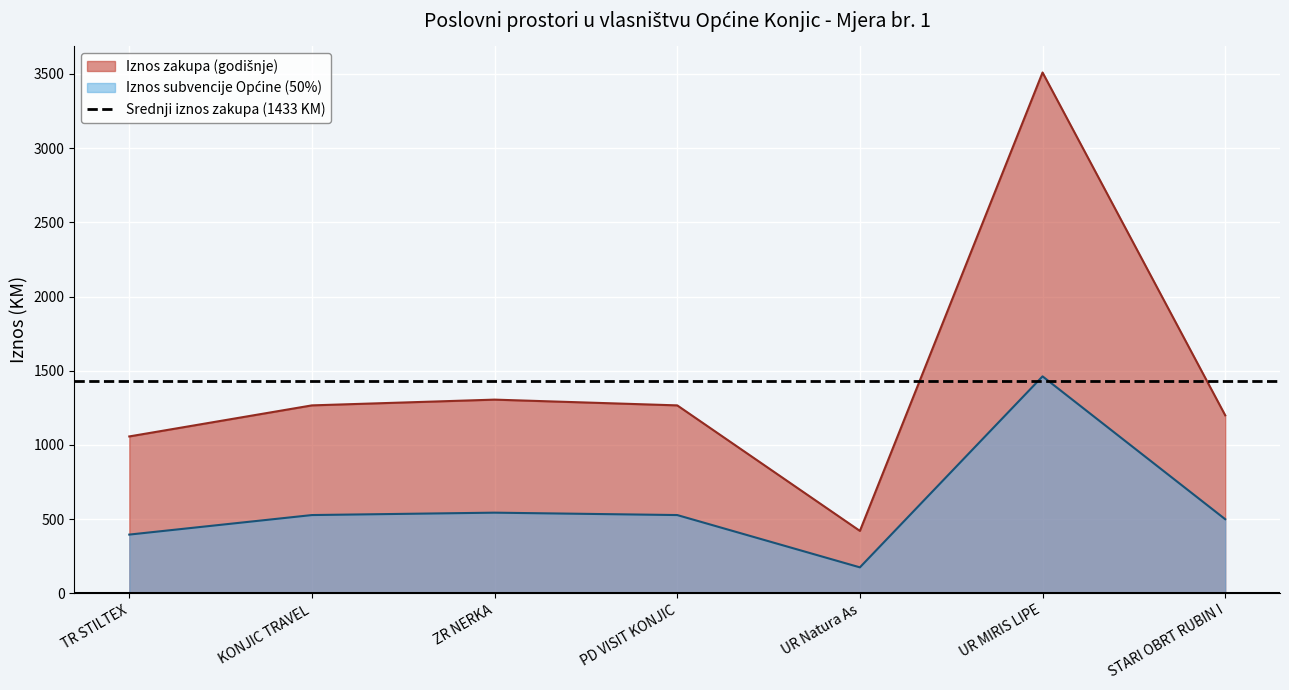

Where does the Iznos subvencije Općine (50%) series first go above 527?

KONJIC TRAVEL